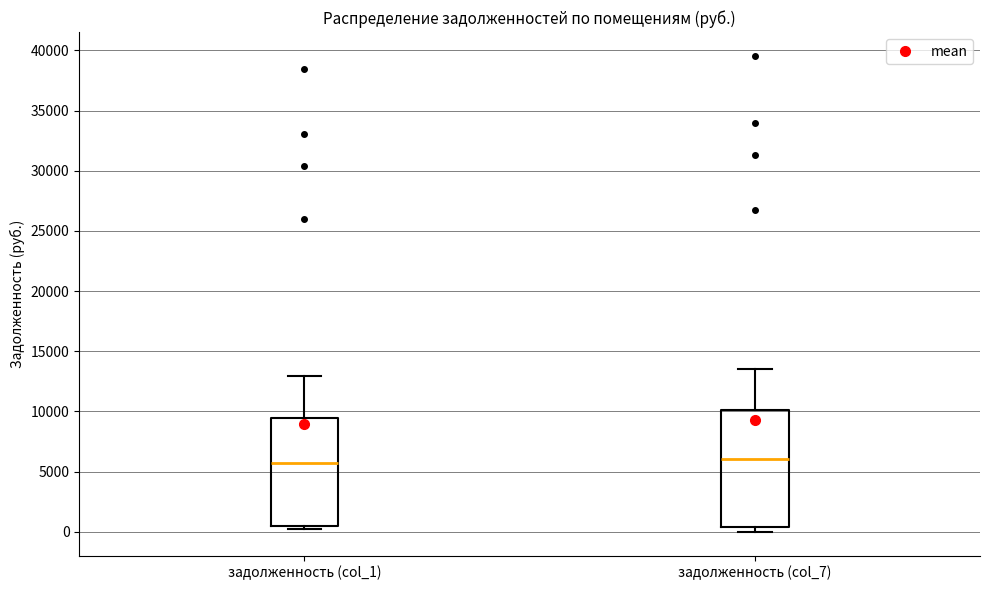

Reading left to right, transcribe this box plot: for each box, give where its median line is, the range the box spans, and where its two whiskers end, as read against the y-axis. The values are not printed on the chart, so give them approximately, as read against the axis.

задолженность (col_1): median 5500, box 500 to 9500, whiskers 500 (just below the box's lower edge) to 13000
задолженность (col_7): median 6000, box 500 to 10000, whiskers 0 to 13500